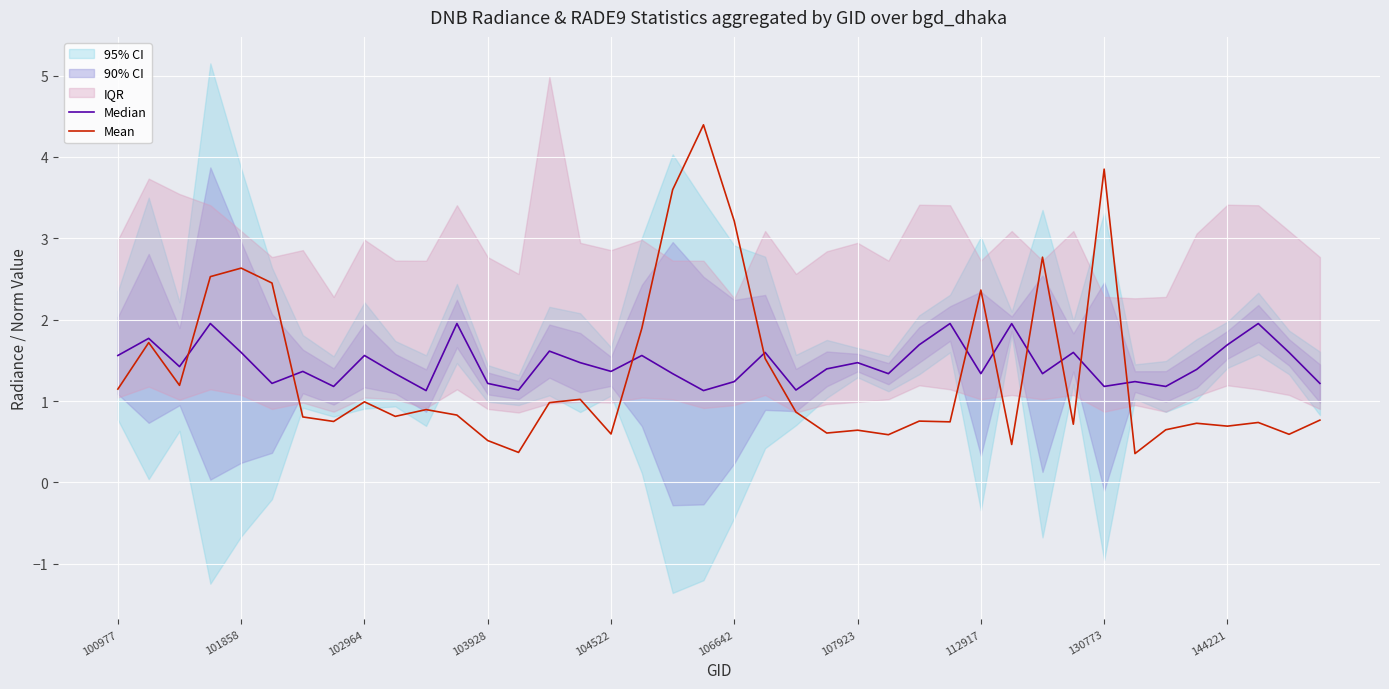

True or false: Mean has a value of 0.8 at 26.

True